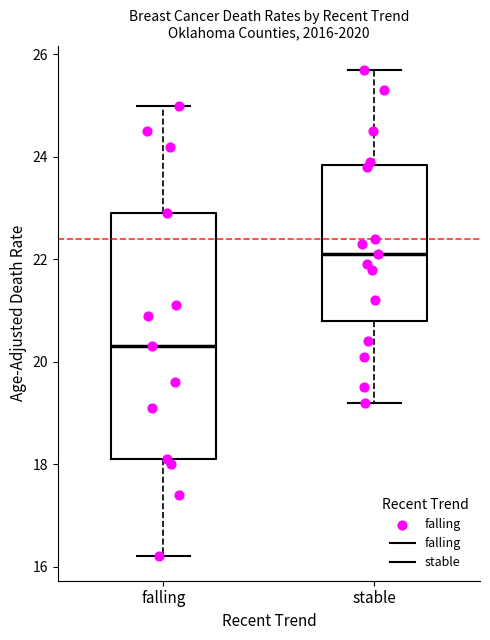

Reading left to right, read every box against the y-axis: the position of its median line, the range the box covers, and the ends of its whiskers. The values are not printed on the chart, so give them approximately, as read against the axis.

falling: median 20.4, box 18.2 to 23.0, whiskers 16.2 to 25.0
stable: median 22.2, box 20.8 to 23.8, whiskers 19.2 to 25.8